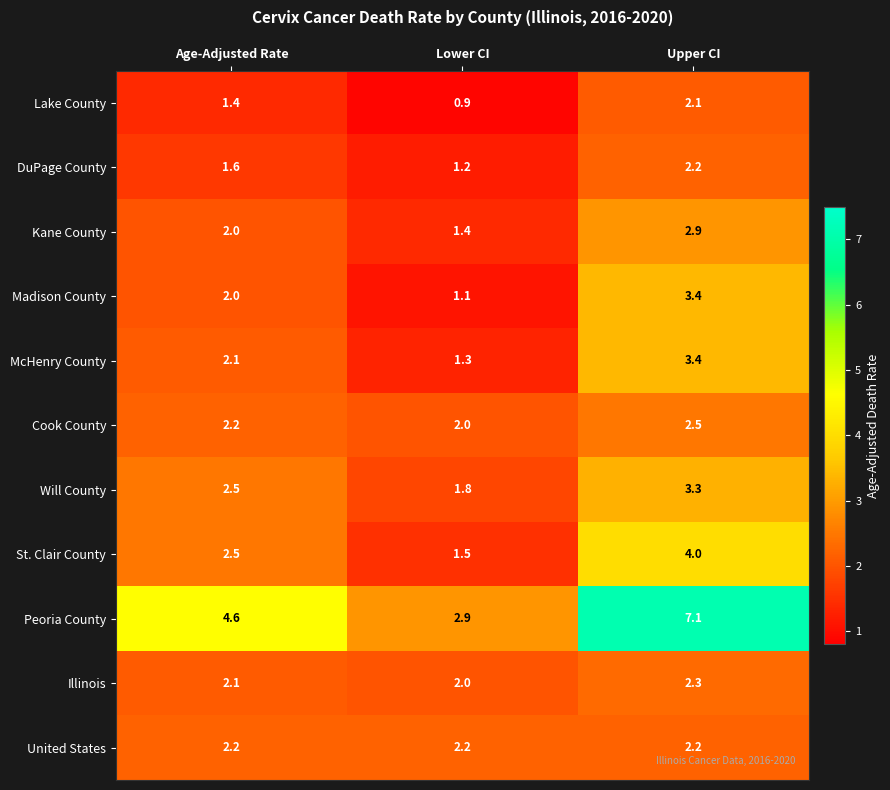

The Cook County series shows 2.8 at Lower CI. True or false?

False